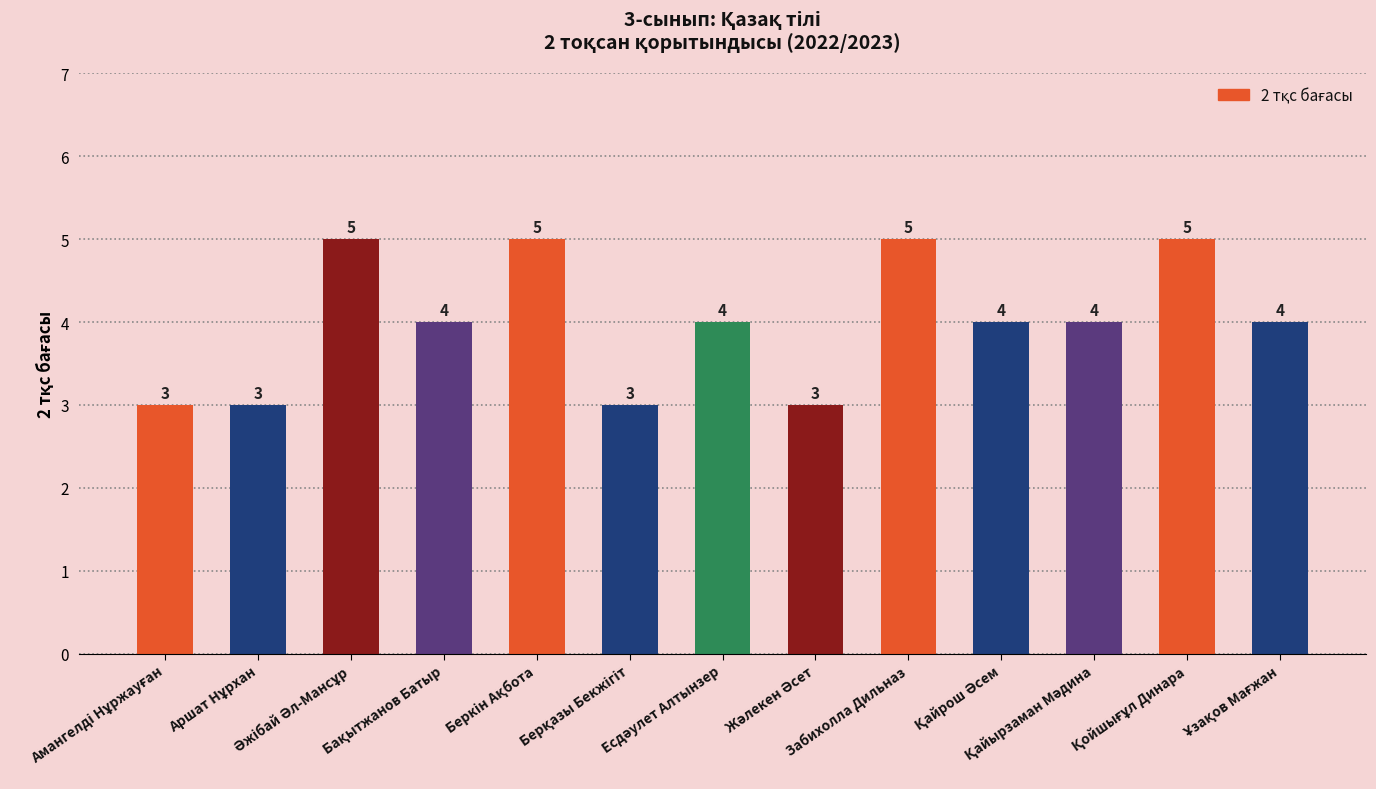

What is the value of the 10th bar from the left?

4